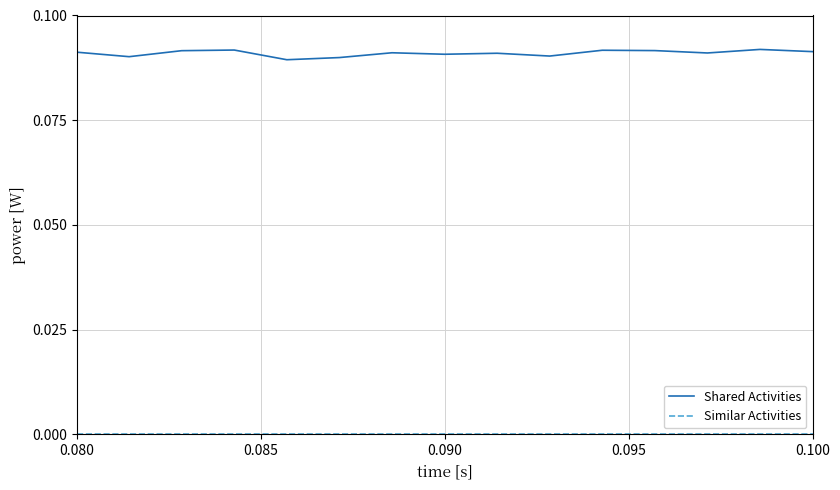

Which series has the largest total across all categories?

Shared Activities